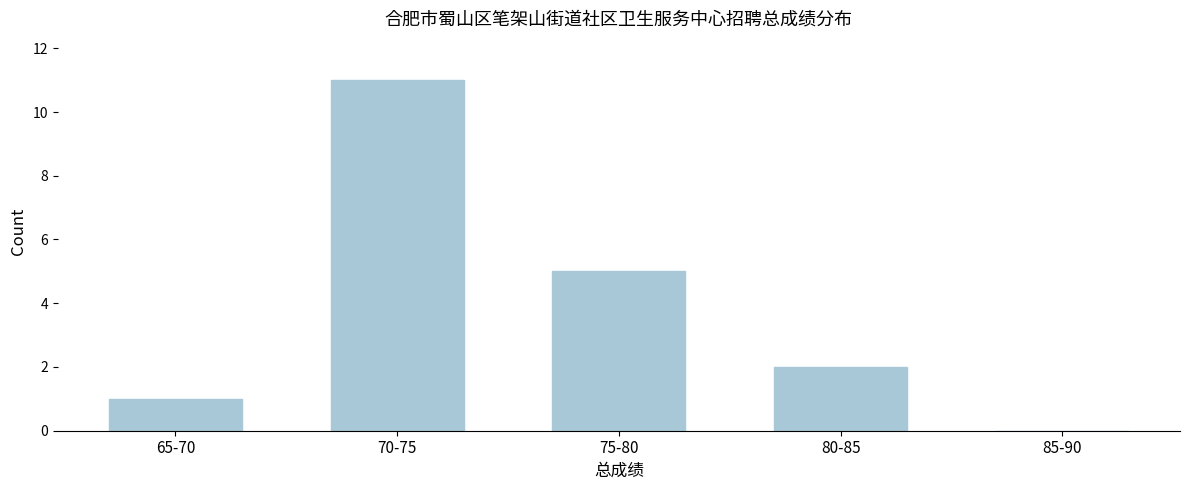

Reading left to right, extract all data points from this chart.

65-70=1	70-75=11	75-80=5	80-85=2	85-90=0